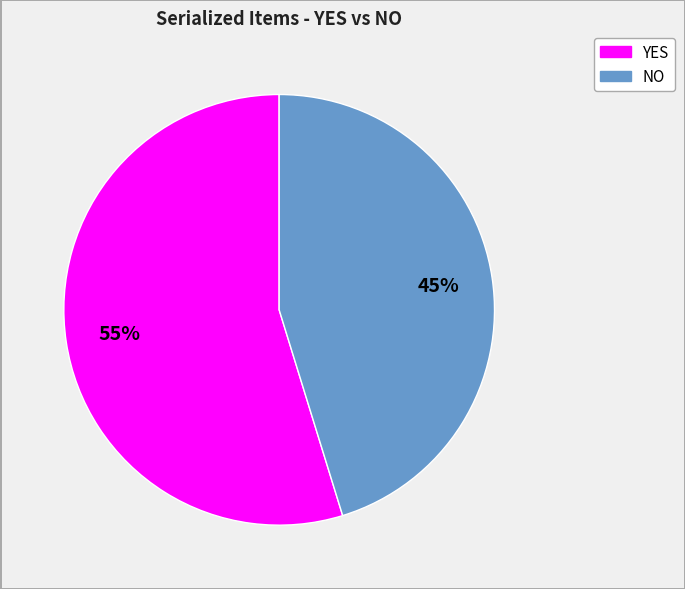

Does any single category account for the majority?

Yes